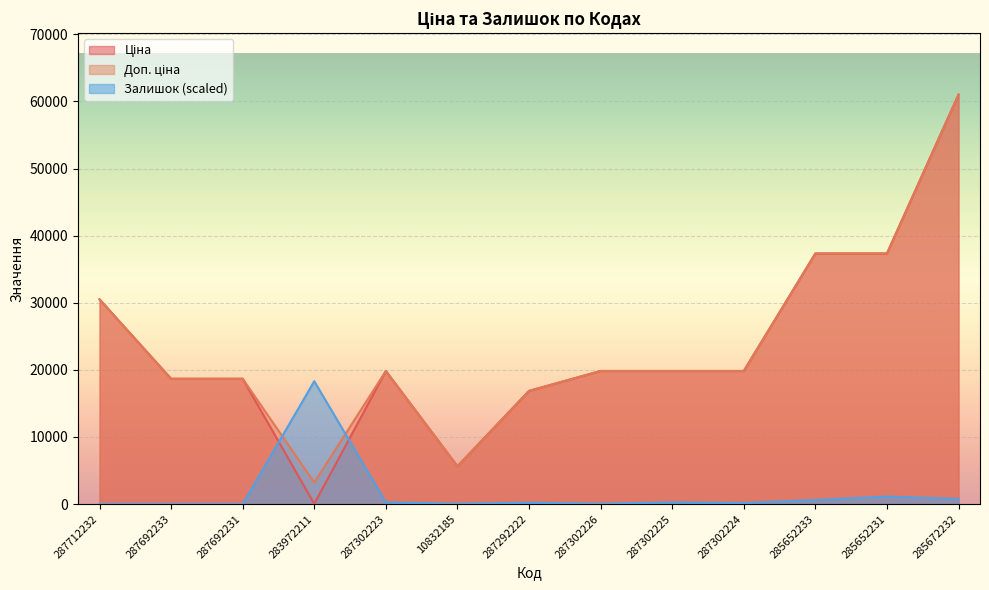

How many interior local peaks does the Залишок series have?

4